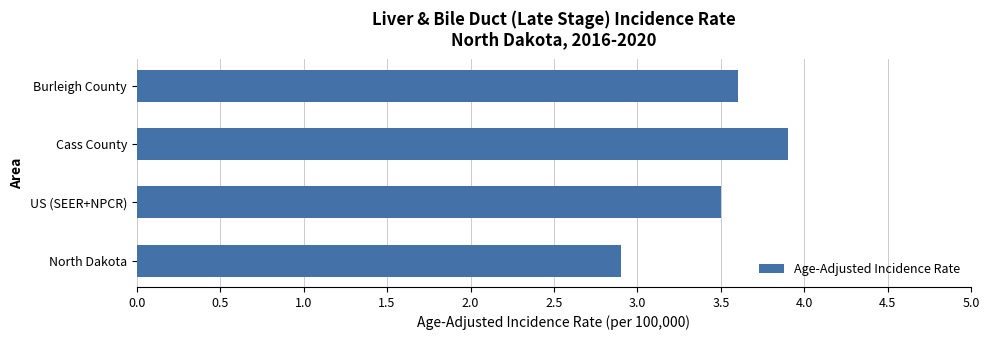

Reading top to bottom, list all the values displayed in this chart.

3.6	3.9	3.5	2.9